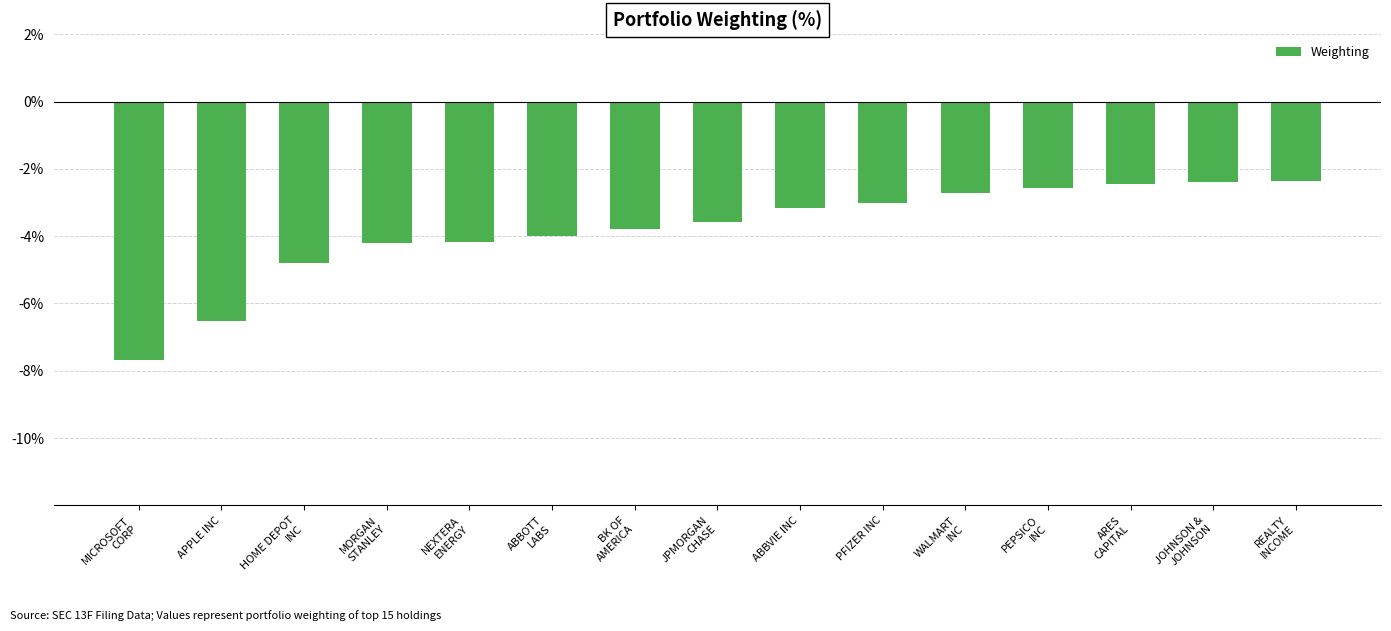

What is the sum of the values at ARES
CAPITAL and NEXTERA
ENERGY?

-6.6